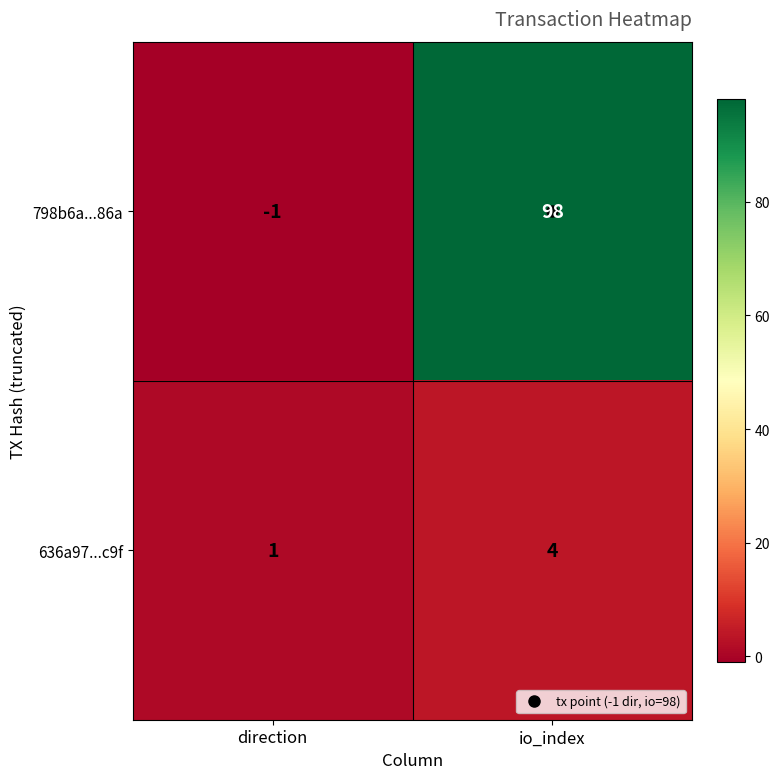

What is the difference between the maximum and minimum values in the 798b6a...86a series?

99